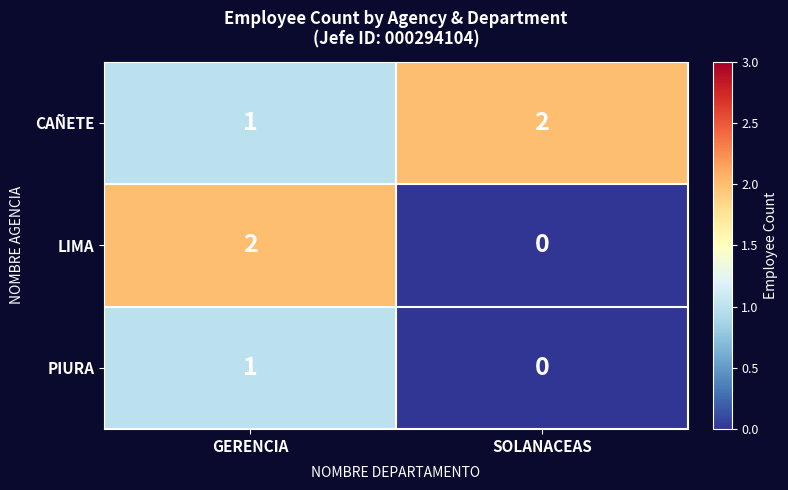

The LIMA series shows 1 at GERENCIA. True or false?

False